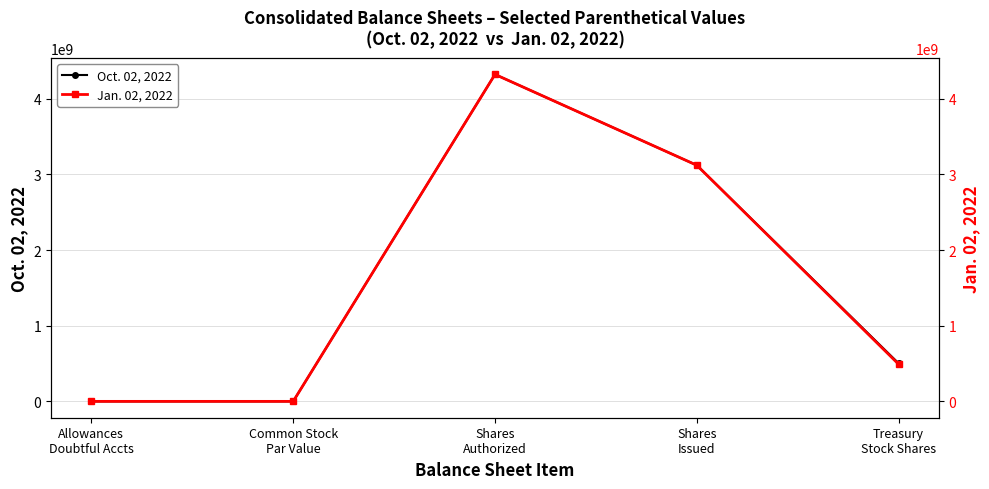

Does the chart have visible grid lines?

Yes